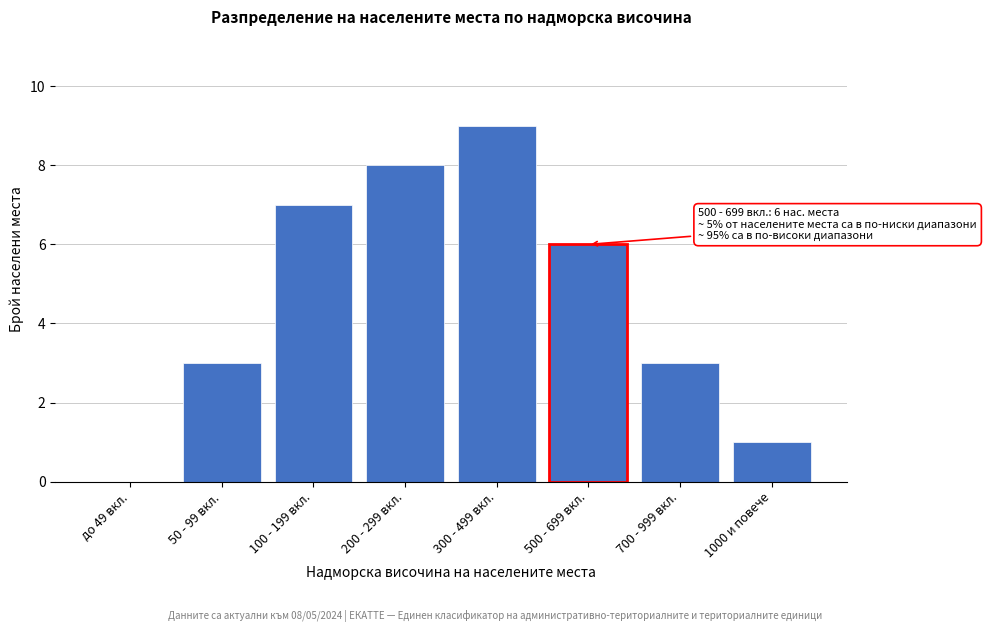

Reading left to right, extract all data points from this chart.

до 49 вкл.=0	50 - 99 вкл.=3	100 - 199 вкл.=7	200 - 299 вкл.=8	300 - 499 вкл.=9	500 - 699 вкл.=6	700 - 999 вкл.=3	1000 и повече=1